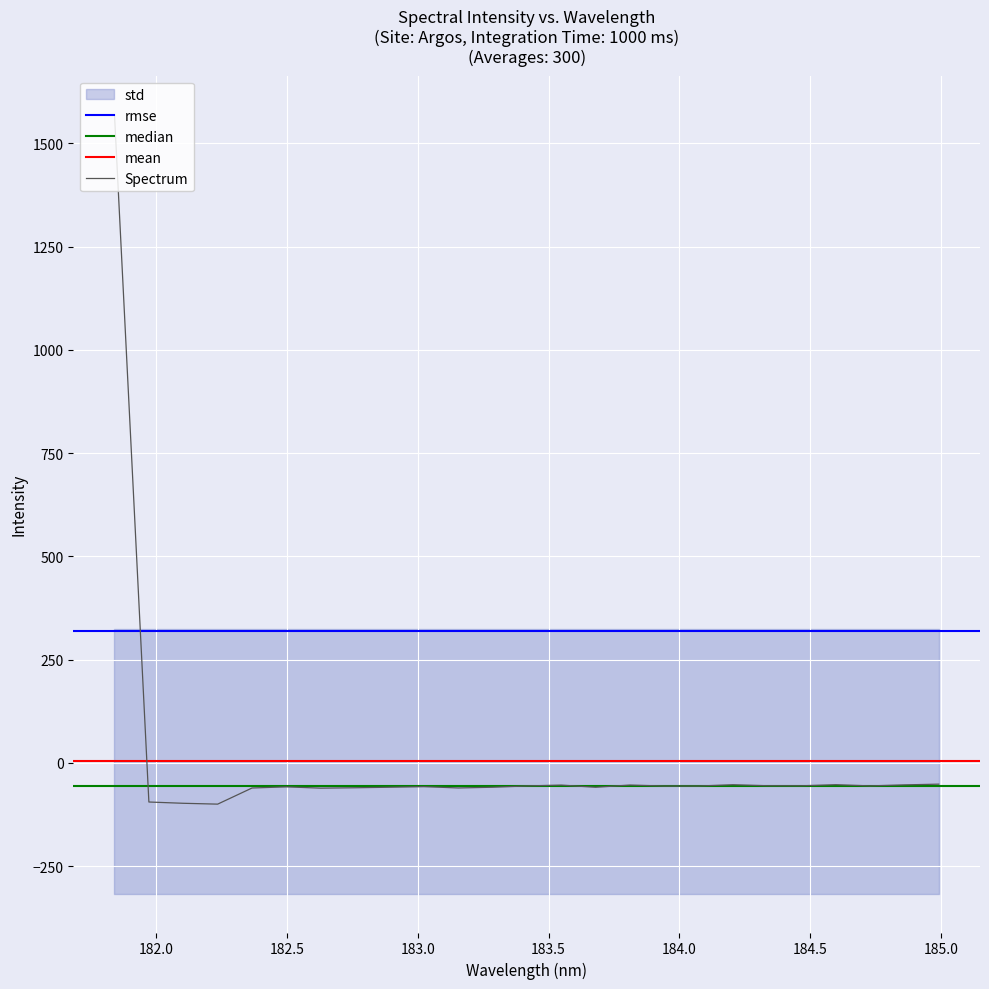

Does the chart display data point markers on the line(s)?

No